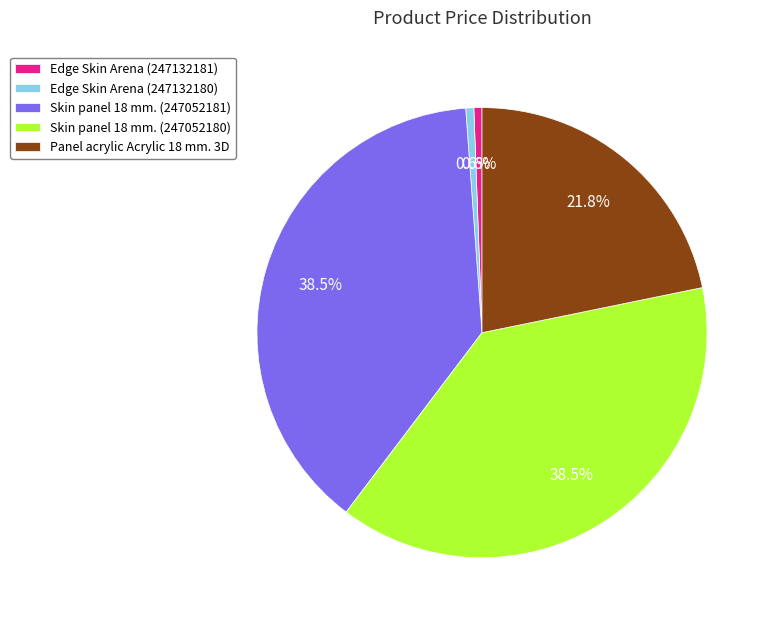

Does Edge Skin Arena (247132181) account for over 50% of the chart?

No